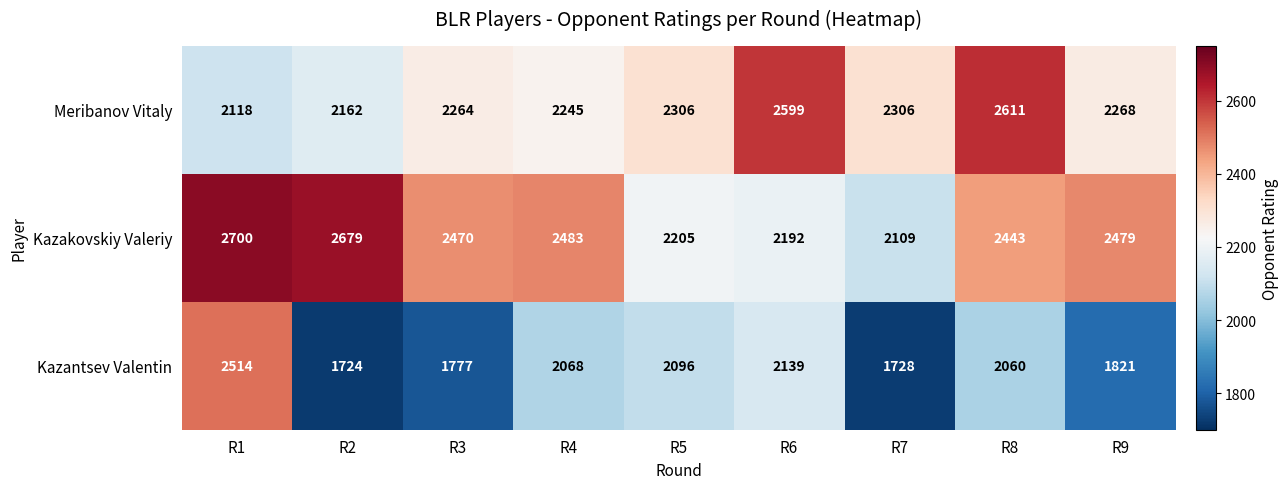

Which series has the widest spread of values?

Kazantsev Valentin